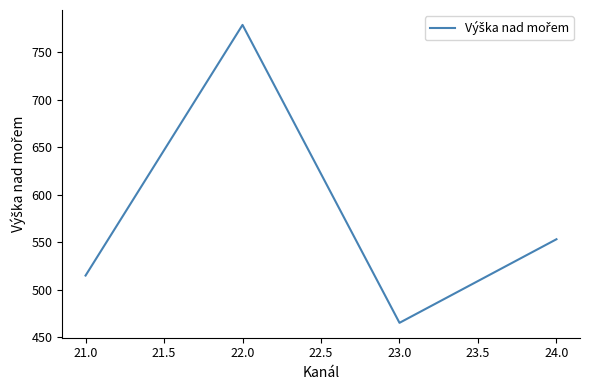

Does the chart have visible grid lines?

No